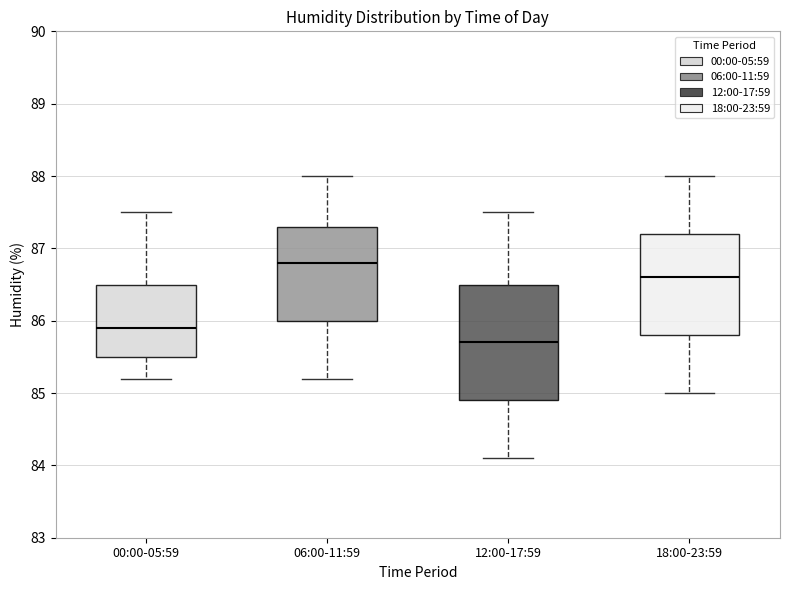

Reading left to right, read every box against the y-axis: the position of its median line, the range the box covers, and the ends of its whiskers. The values are not printed on the chart, so give them approximately, as read against the axis.

00:00-05:59: median 85.9, box 85.5 to 86.5, whiskers 85.2 to 87.5
06:00-11:59: median 86.8, box 86.0 to 87.3, whiskers 85.2 to 88.0
12:00-17:59: median 85.7, box 84.9 to 86.5, whiskers 84.1 to 87.5
18:00-23:59: median 86.6, box 85.8 to 87.2, whiskers 85.0 to 88.0